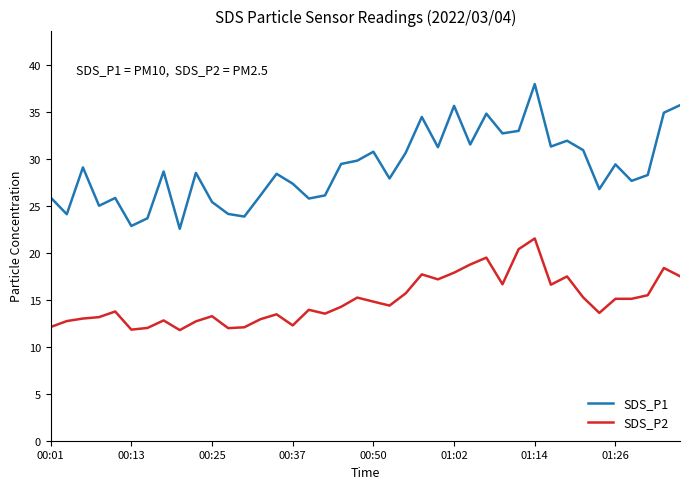

List the series in order of their peak value, highest first.

SDS_P1, SDS_P2